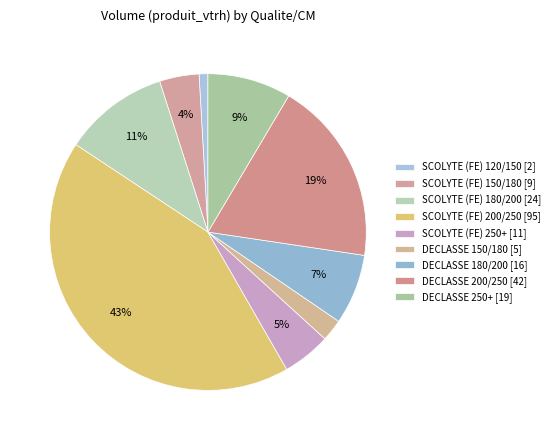

To the nearest percent, what portion does DECLASSE 180/200 represent?

7%